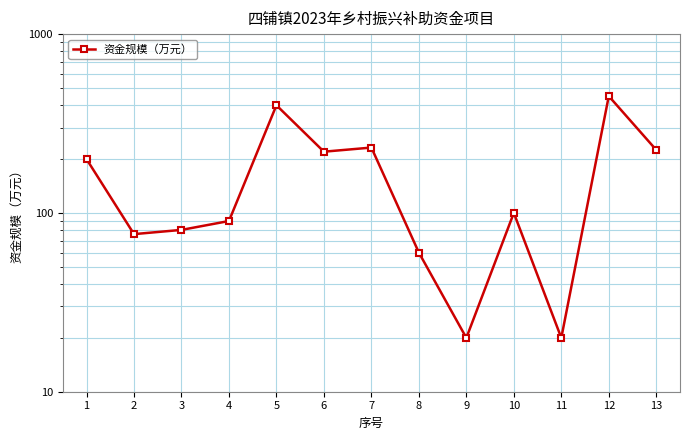

Between 3 and 1, which is larger?

1